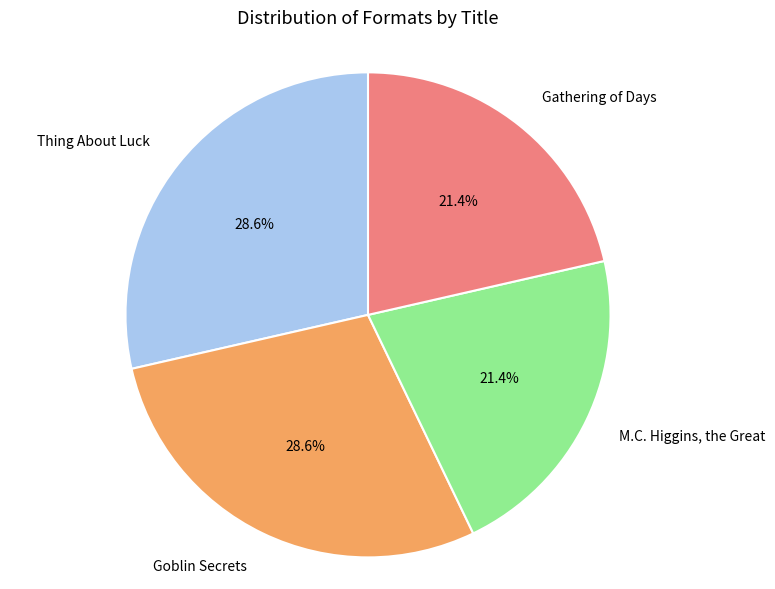

Is there any slice that represents more than half of the pie?

No